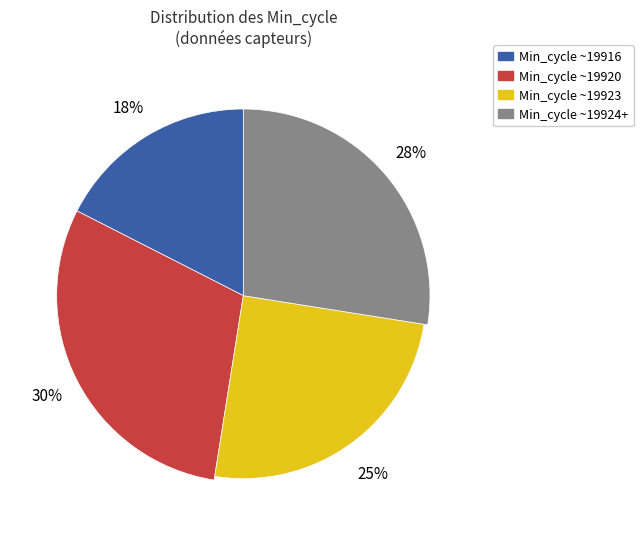

Between 19923 and 19923, which is larger?

19923